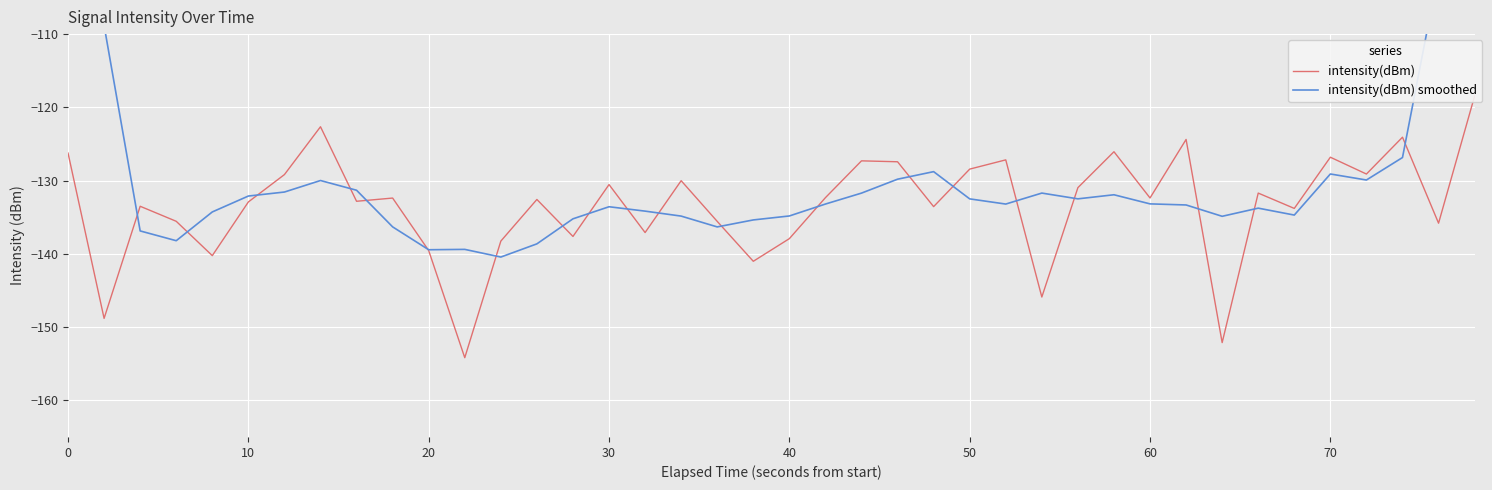

What is the label of the 2nd point from the left?

10